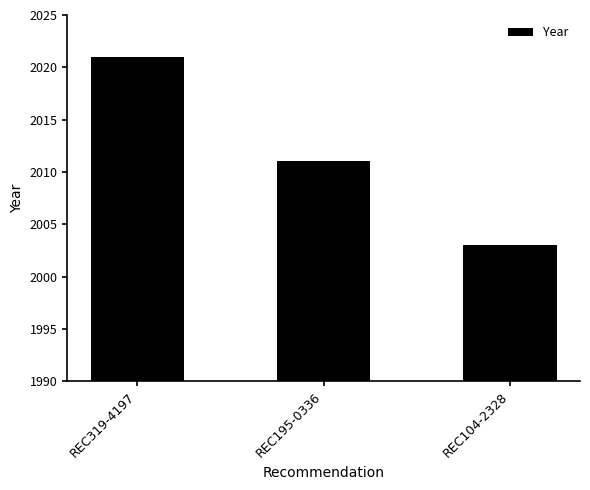

At which category does the chart reach its peak across all series?

REC319-4197